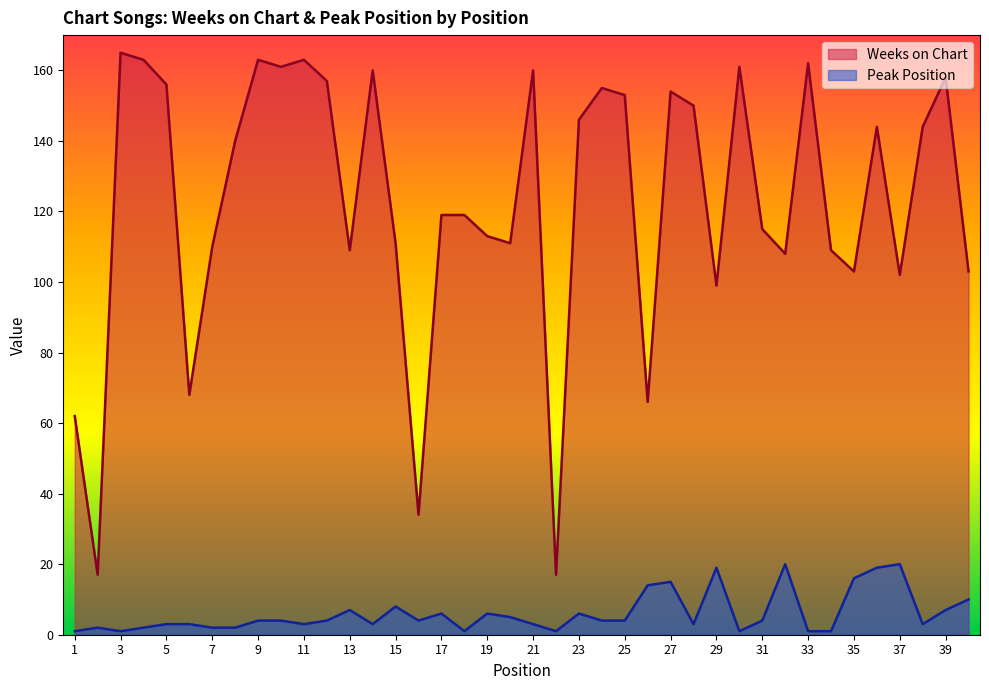

Which category has the lowest value in the Weeks on Chart series?

2